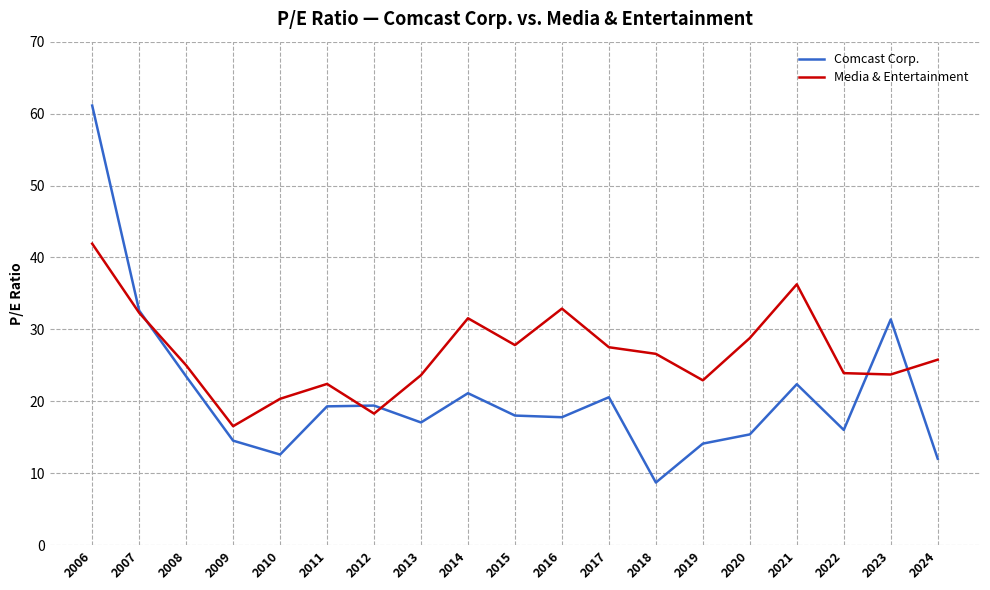

After their last crossing, which series has the higher values: Comcast Corp. or Media & Entertainment?

Media & Entertainment